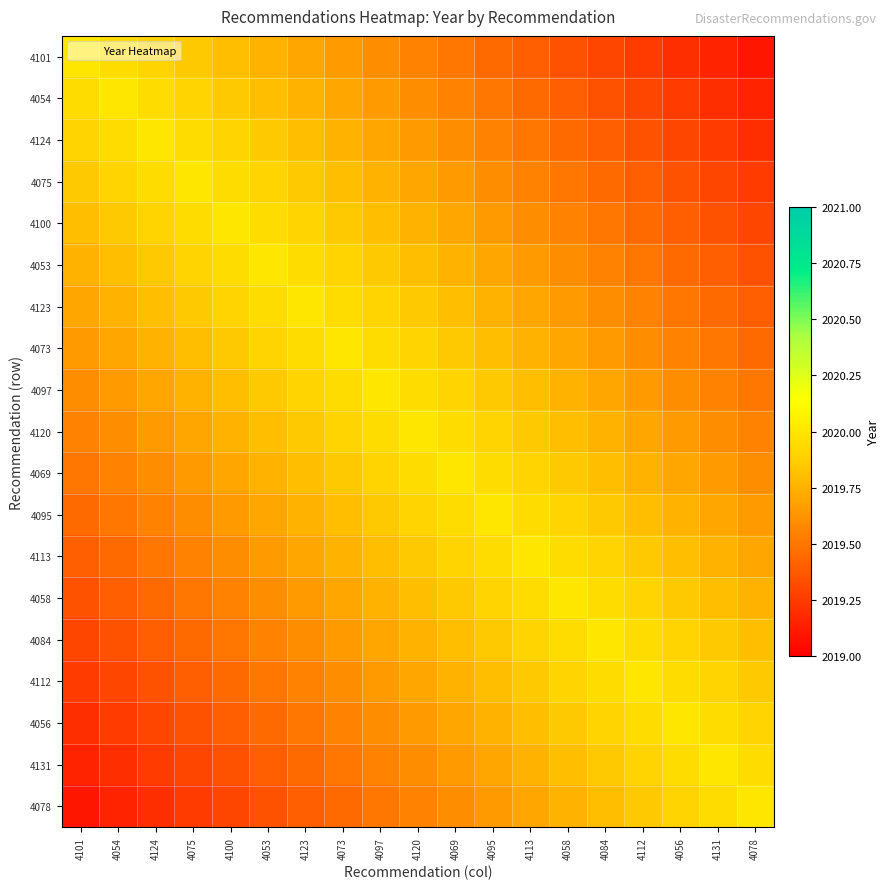

At how many categories does at least one series exceed 2019?

19